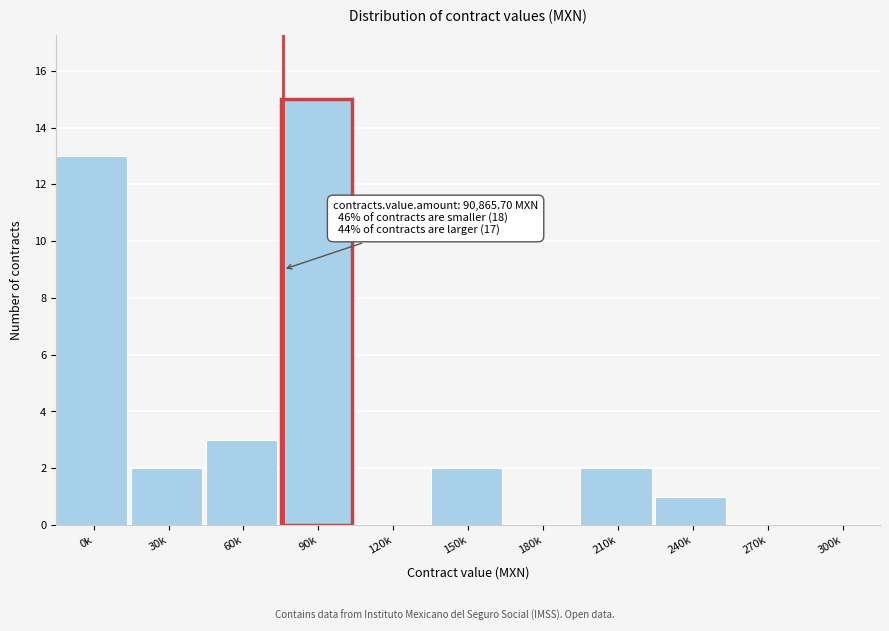

Reading right to left, transcribe all the data shown in this chart.

300k=0	270k=0	240k=1	210k=2	180k=0	150k=2	120k=0	90k=15	60k=3	30k=2	0k=13